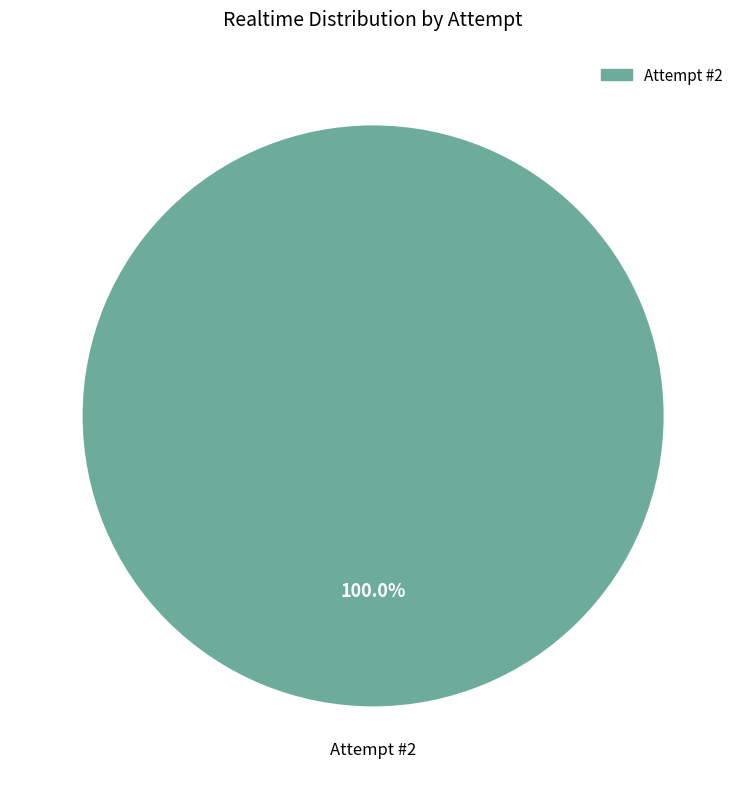

Does any single category account for the majority?

Yes